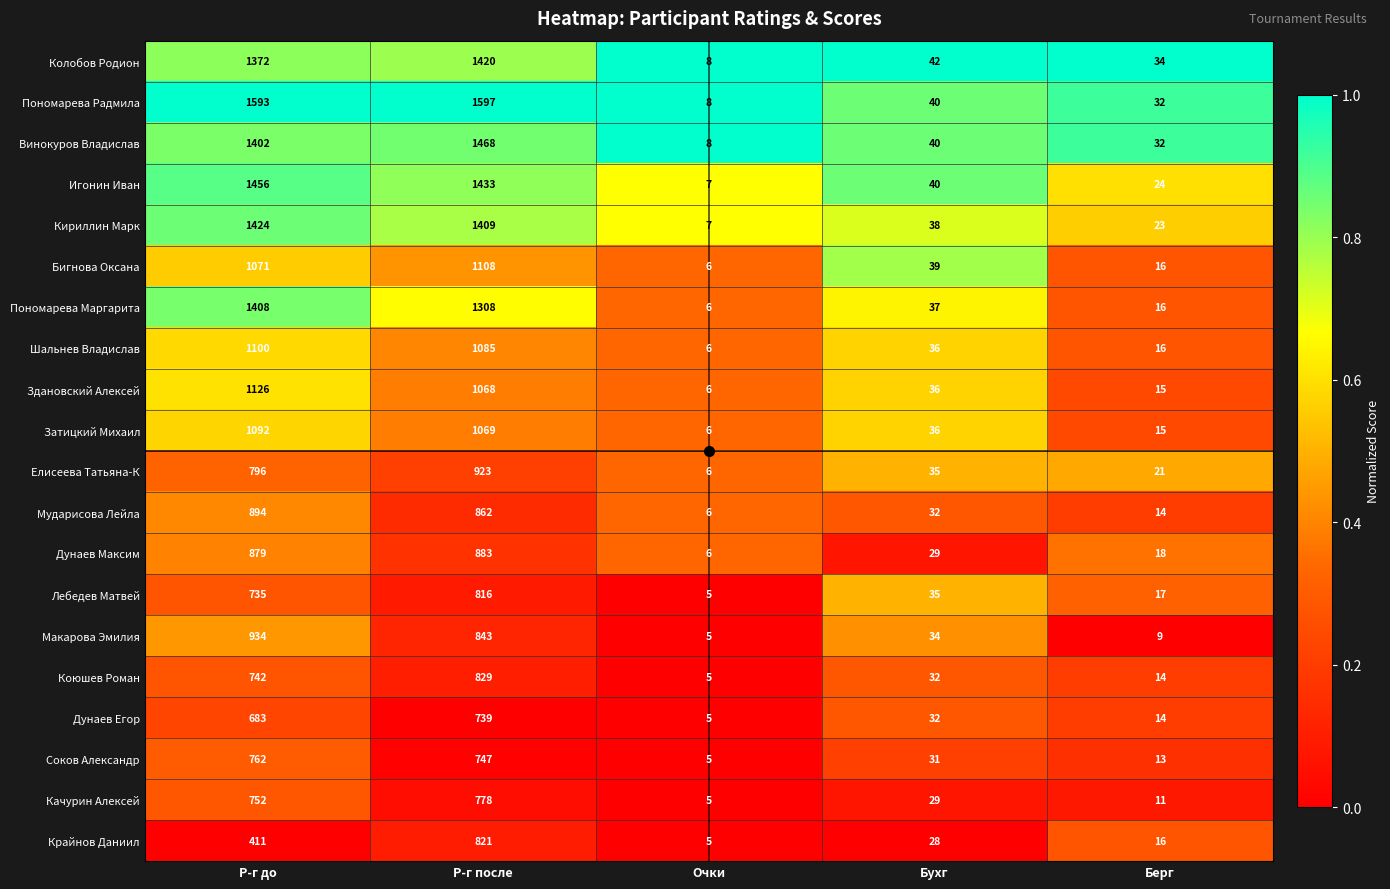

Which series has the largest total across all categories?

Пономарева Радмила